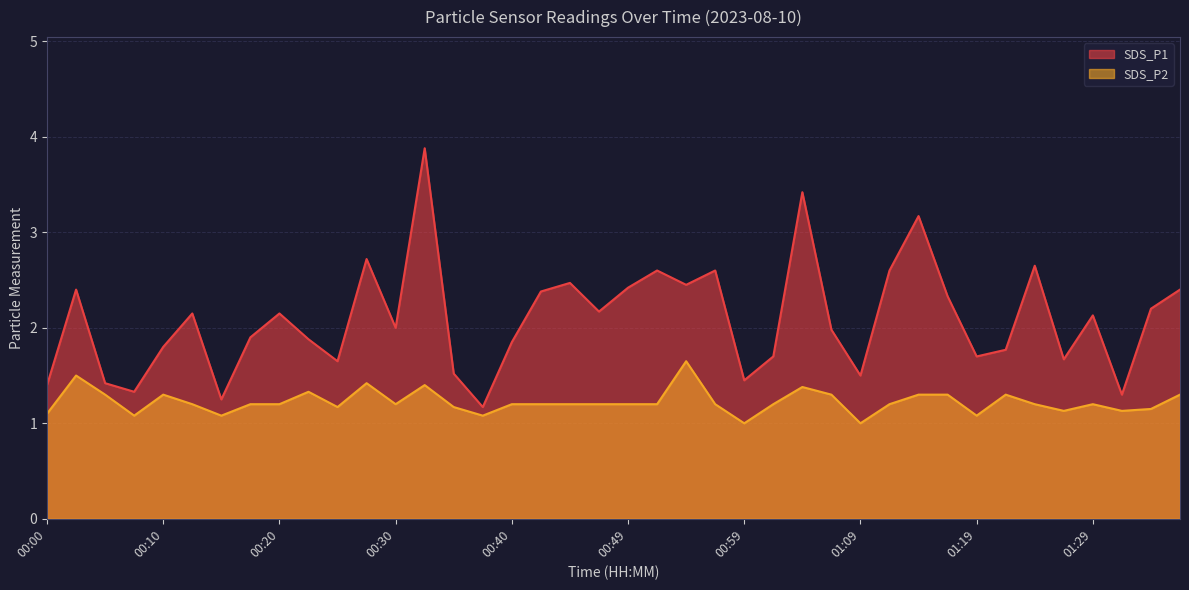

At which category is the sum across all series the highest?

00:32